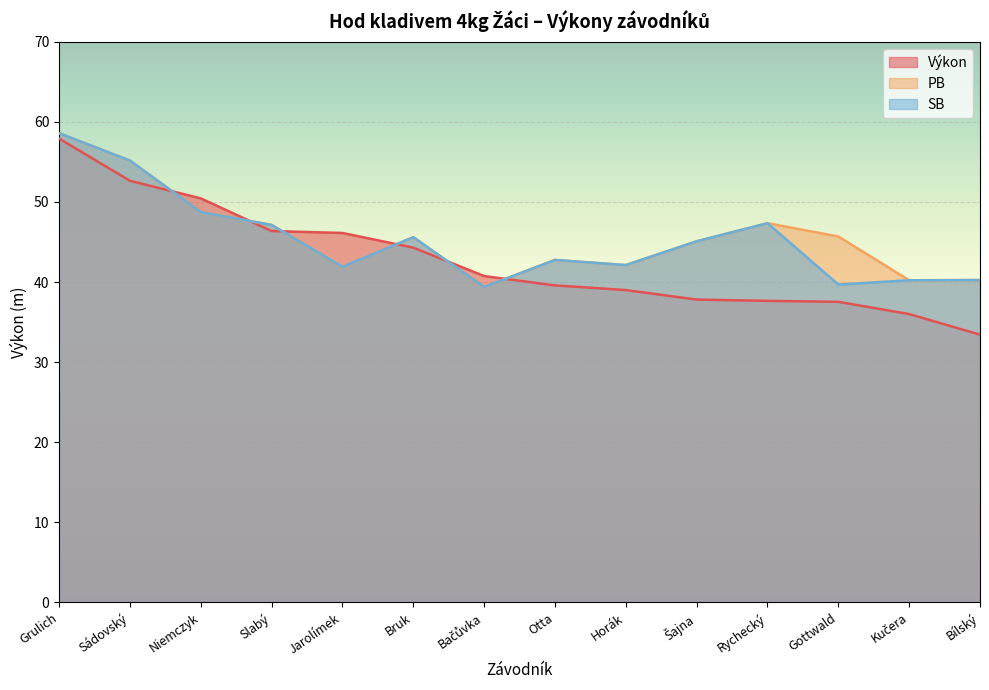

At which label does SB first exceed 45?

Grulich